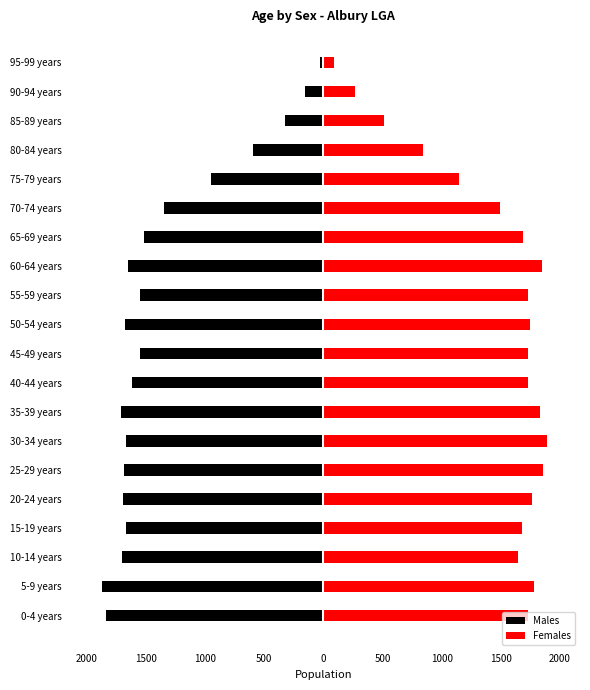

Rank the series by their maximum value, from highest to lowest.

Females, Males